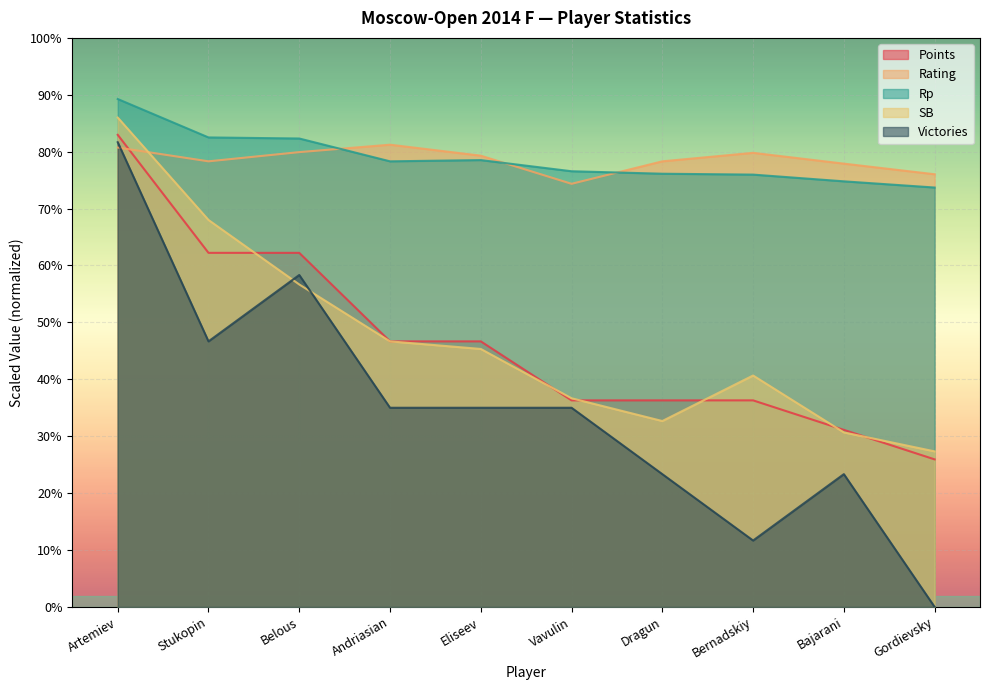

At which category is the sum across all series the highest?

Artemiev